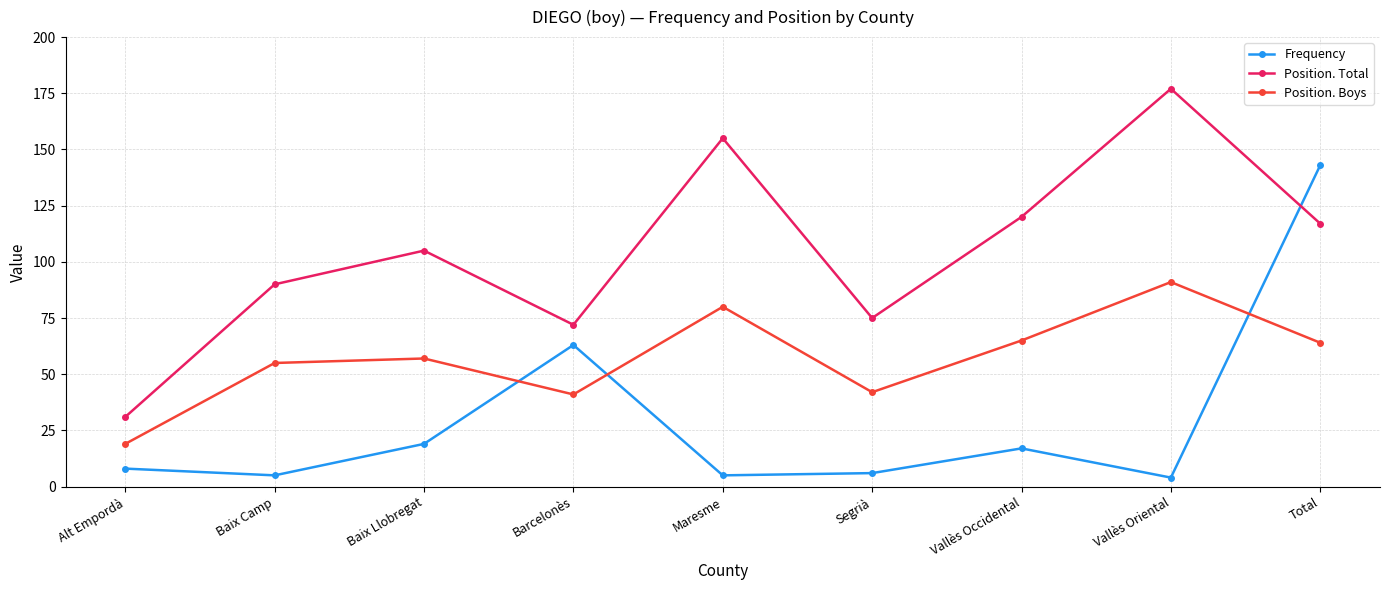

The value of Position. Boys at Segrià is 42. True or false?

True